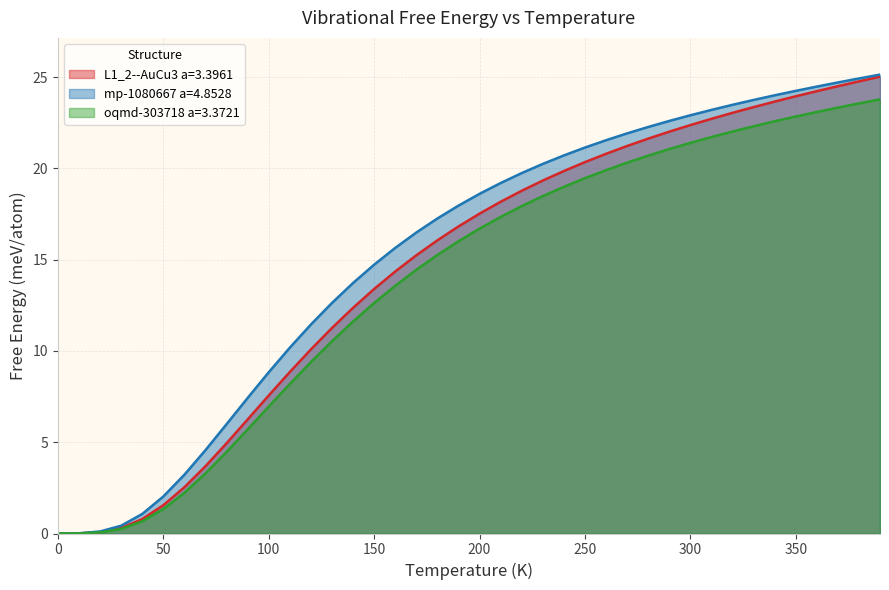

Rank the categories by L1_2--AuCu3 a=3.3961 value from highest to lowest.

390.0, 380.0, 370.0, 360.0, 350.0, 340.0, 330.0, 320.0, 310.0, 300.0, 290.0, 280.0, 270.0, 260.0, 250.0, 240.0, 230.0, 220.0, 210.0, 200.0, 190.0, 180.0, 170.0, 160.0, 150.0, 140.0, 130.0, 120.0, 110.0, 100.0, 90.0, 80.0, 70.0, 60.0, 50.0, 40.0, 30.0, 20.0, 10.0, 0.0